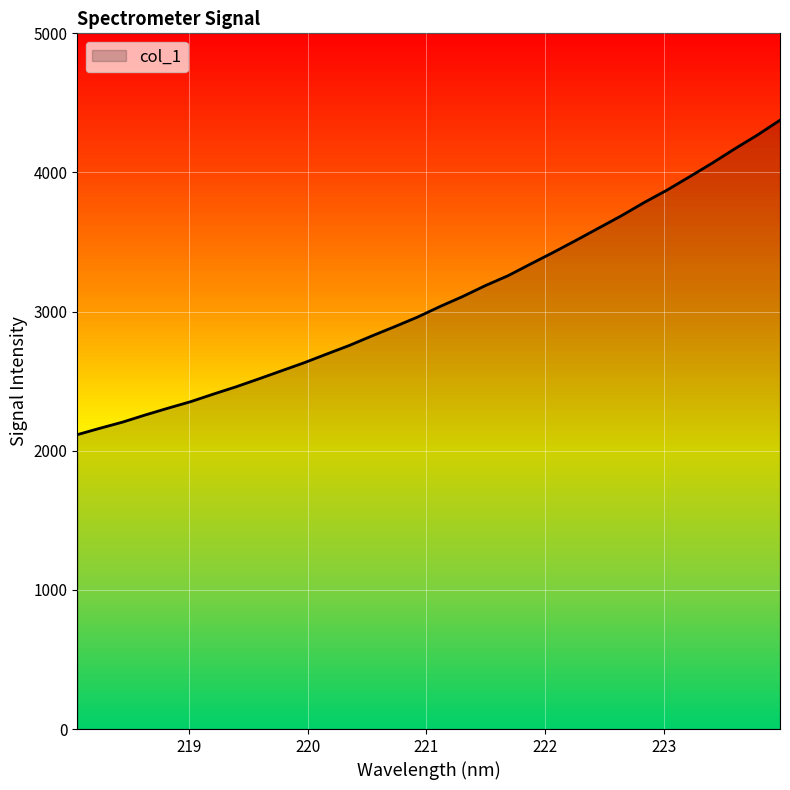

What is the difference between the maximum and minimum values?

2260.1